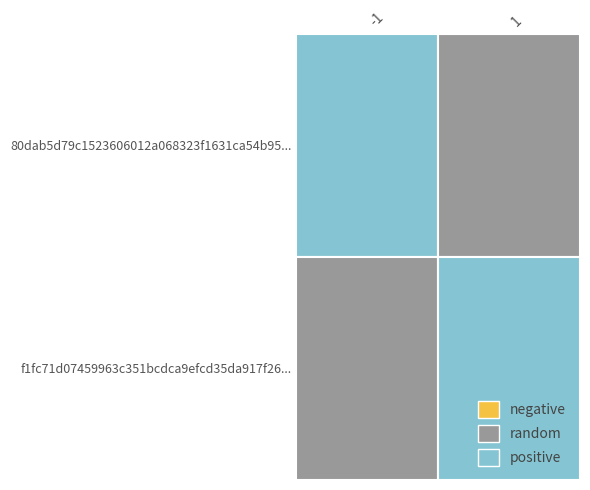

Is it true that 80dab5d79c1523606012a068323f1631ca54b95 equals -1 at direction?

True